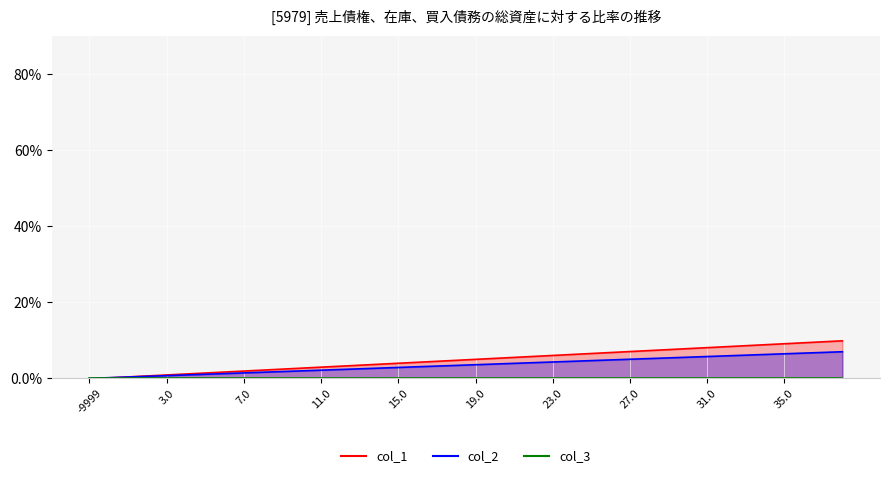

After their last crossing, which series has the higher values: col_2 or col_1?

col_1